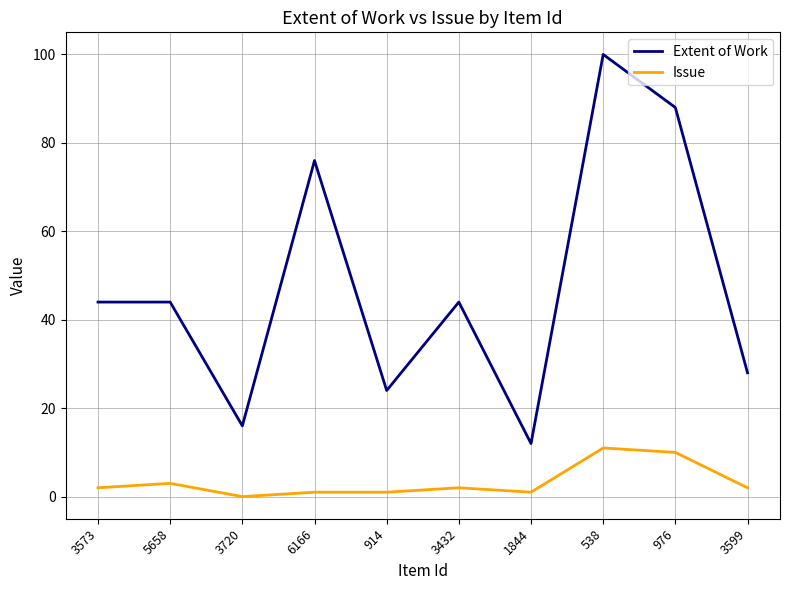

How many lines are shown in the chart?

2